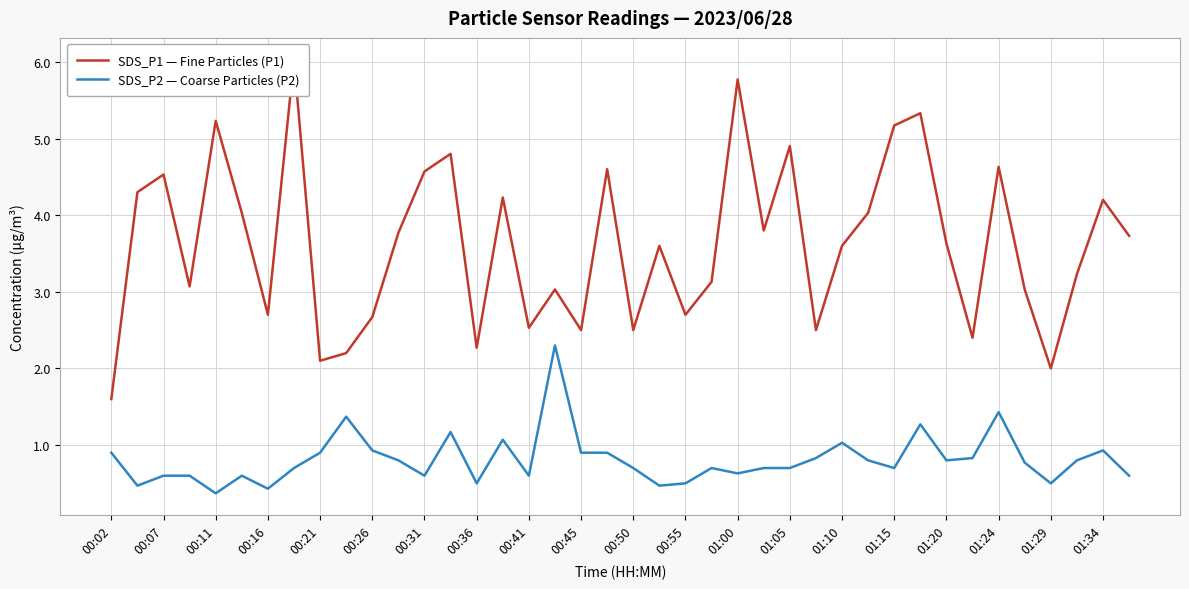

What is the highest value of the SDS_P2 — Coarse Particles (P2) series?

2.3